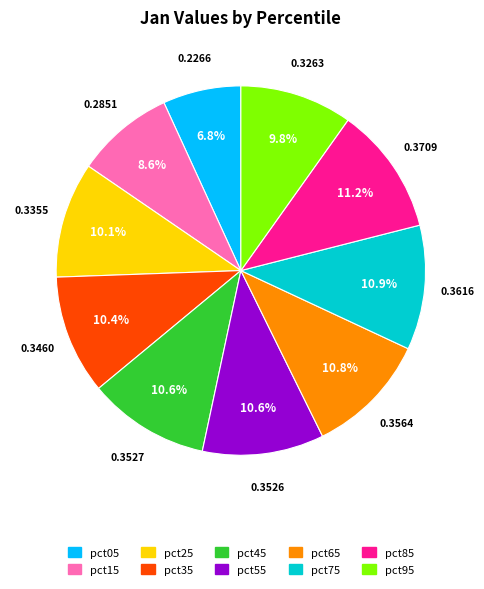

True or false: pct25 accounts for 10% of the total.

True